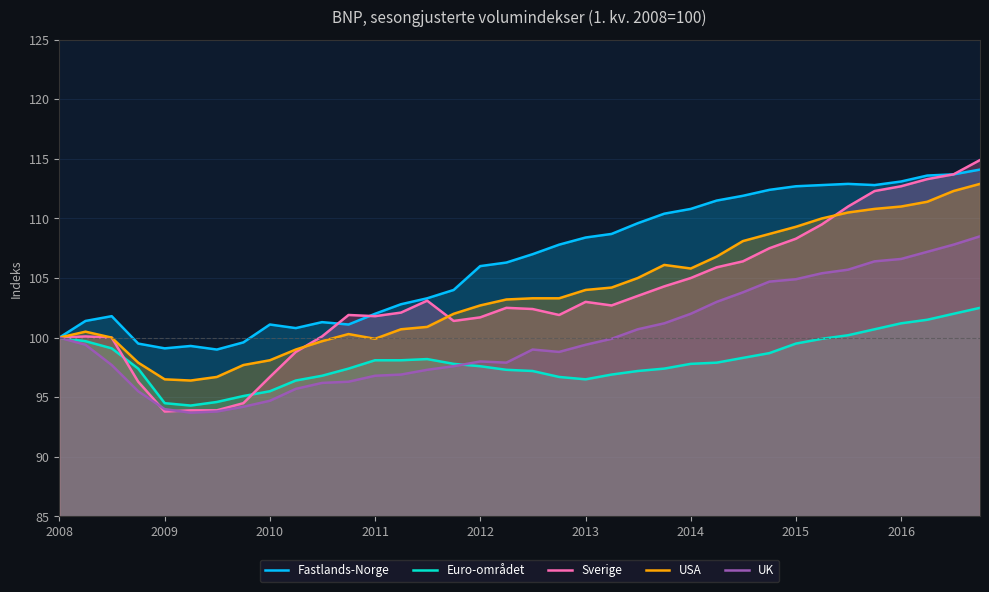

What is the difference between the maximum and second lowest values in the UK series?

14.7